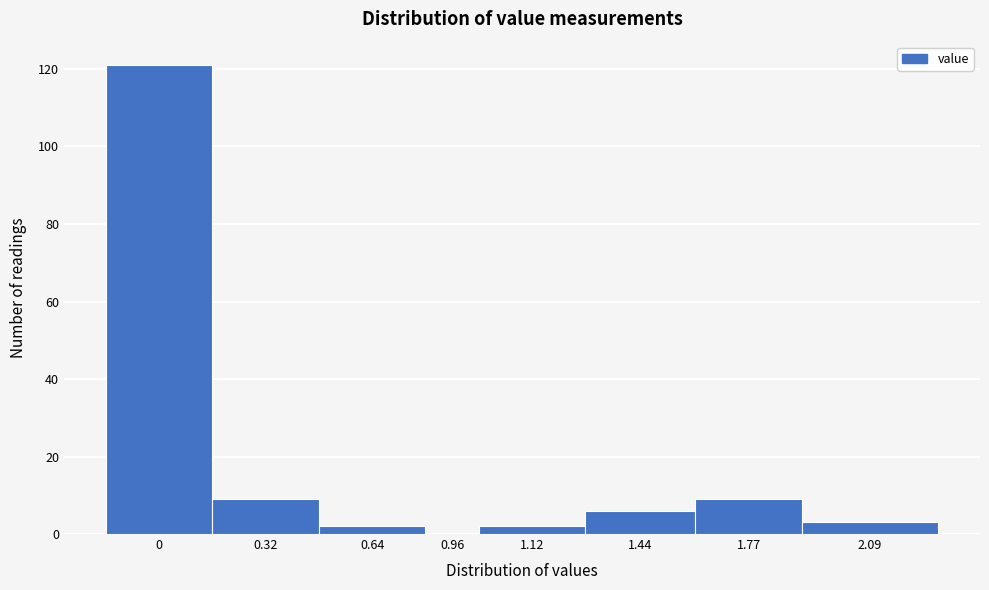

Reading left to right, transcribe all the data shown in this chart.

0=121	0.32=9	0.64=2	0.96=0	1.12=2	1.44=6	1.77=9	2.09=3